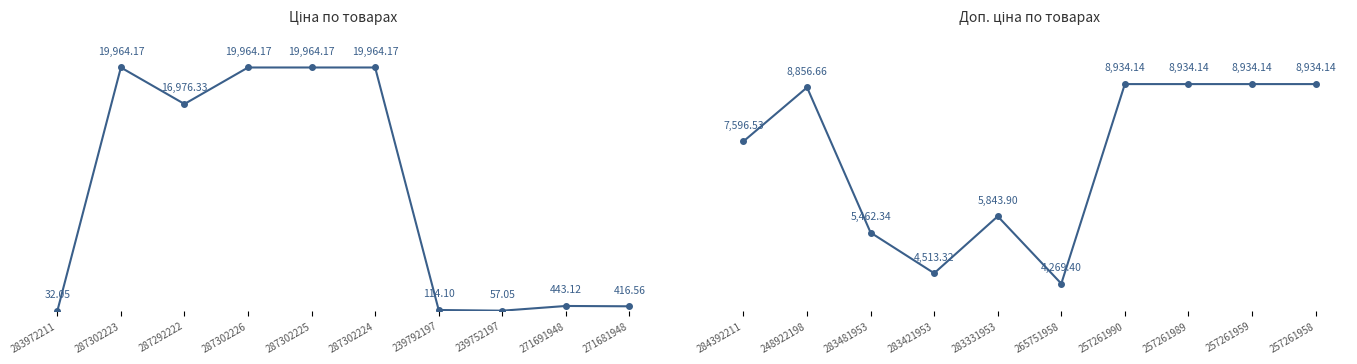

What is the label of the 6th point from the left?

287302224